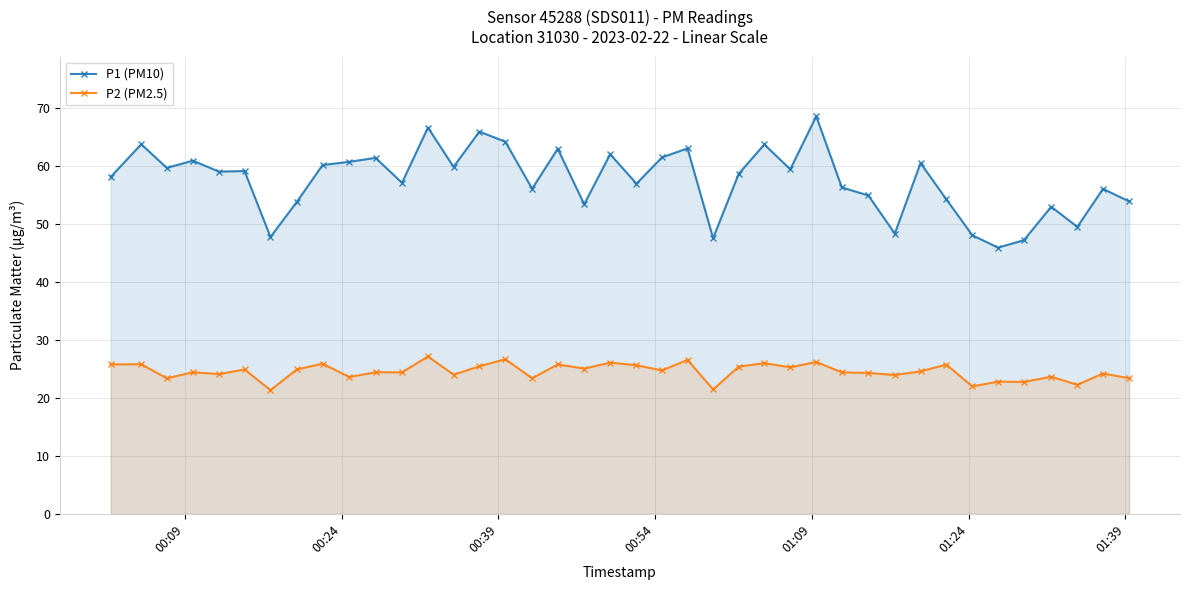

How many distinct data groups are displayed?

2